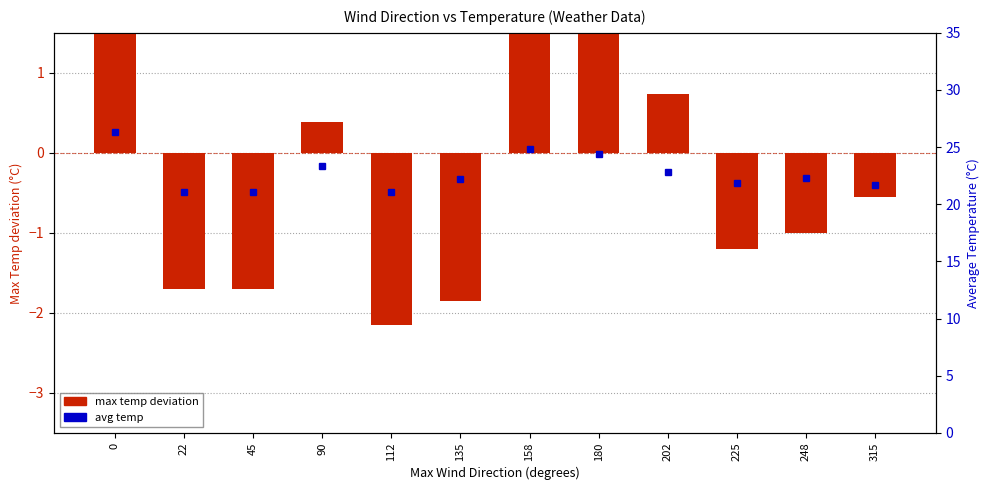

Reading left to right, list all the values displayed in this chart.

log ratio: 0=3.6	22=-1.7	45=-1.7	90=0.4	112=-2.1	135=-1.8	158=3.0	180=2.4	202=0.7	225=-1.2	248=-1.0	315=-0.5
avg temp: 0=26.3	22=21.1	45=21.1	90=23.4	112=21.1	135=22.2	158=24.8	180=24.4	202=22.8	225=21.9	248=22.3	315=21.6